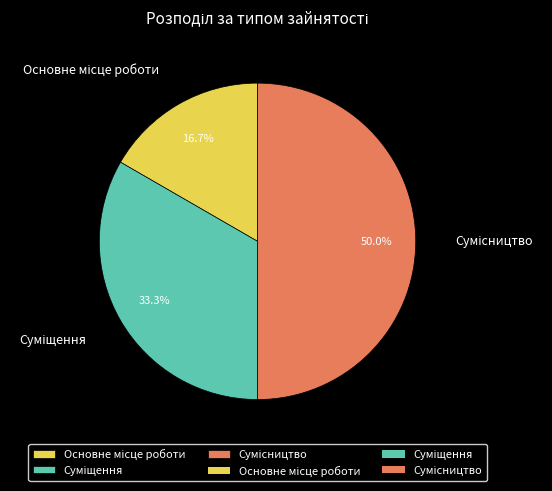

How many slices are in this pie chart?

3